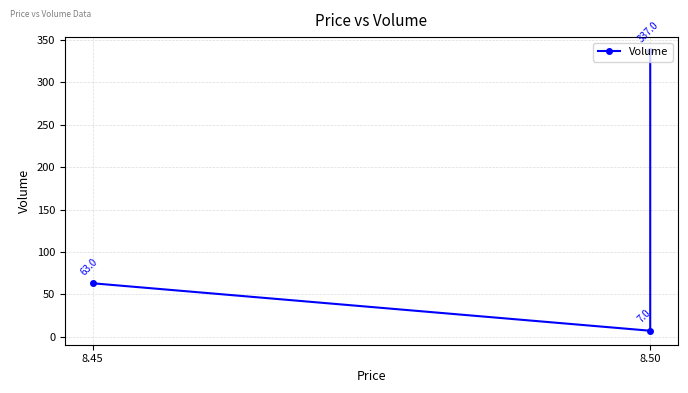

How many data points are less than 63?

1